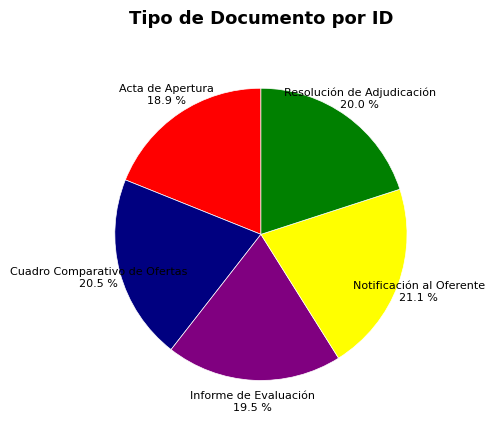

To the nearest percent, what is the difference between the largest and smallest slice percentages?

2%